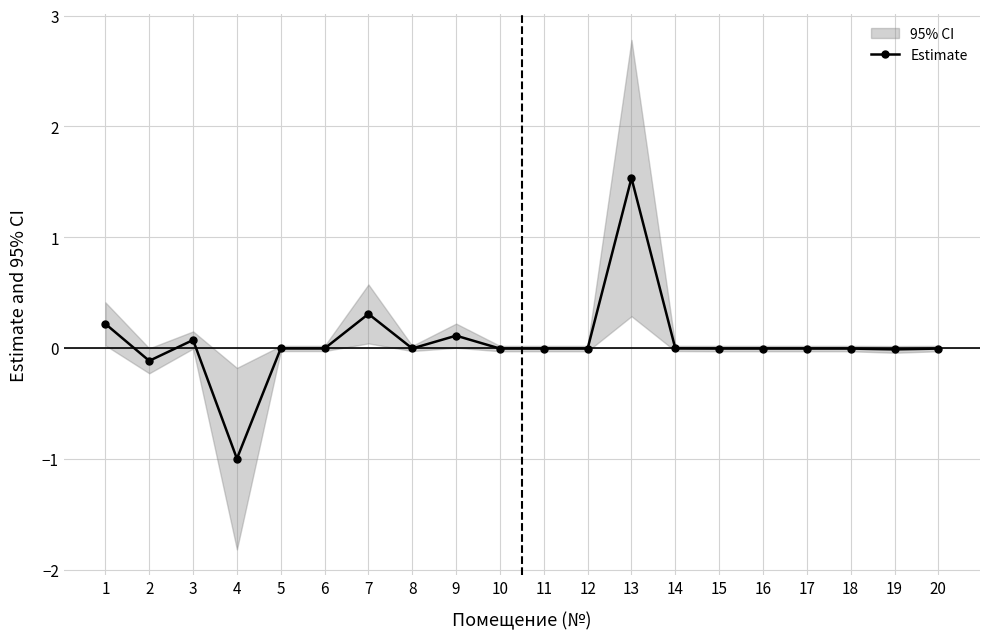

True or false: the data shows -0.0 at 17.

True